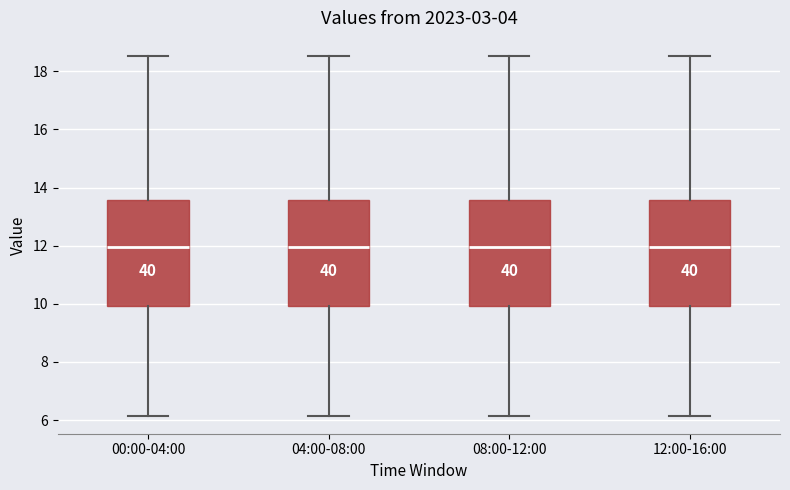

Reading left to right, transcribe this box plot: for each box, give where its median line is, the range the box spans, and where its two whiskers end, as read against the y-axis. The values are not printed on the chart, so give them approximately, as read against the axis.

00:00-04:00: median 12.0, box 10.0 to 13.6, whiskers 6.2 to 18.6
04:00-08:00: median 12.0, box 10.0 to 13.6, whiskers 6.2 to 18.6
08:00-12:00: median 12.0, box 10.0 to 13.6, whiskers 6.2 to 18.6
12:00-16:00: median 12.0, box 10.0 to 13.6, whiskers 6.2 to 18.6